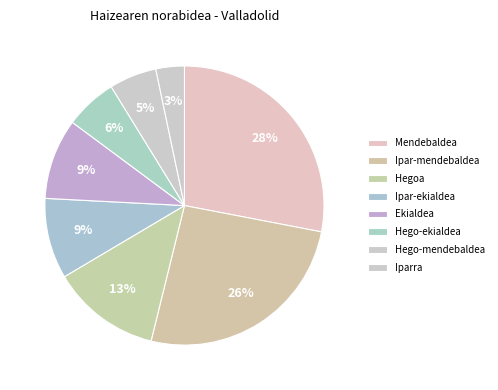

Count the number of slices in the pie.

8